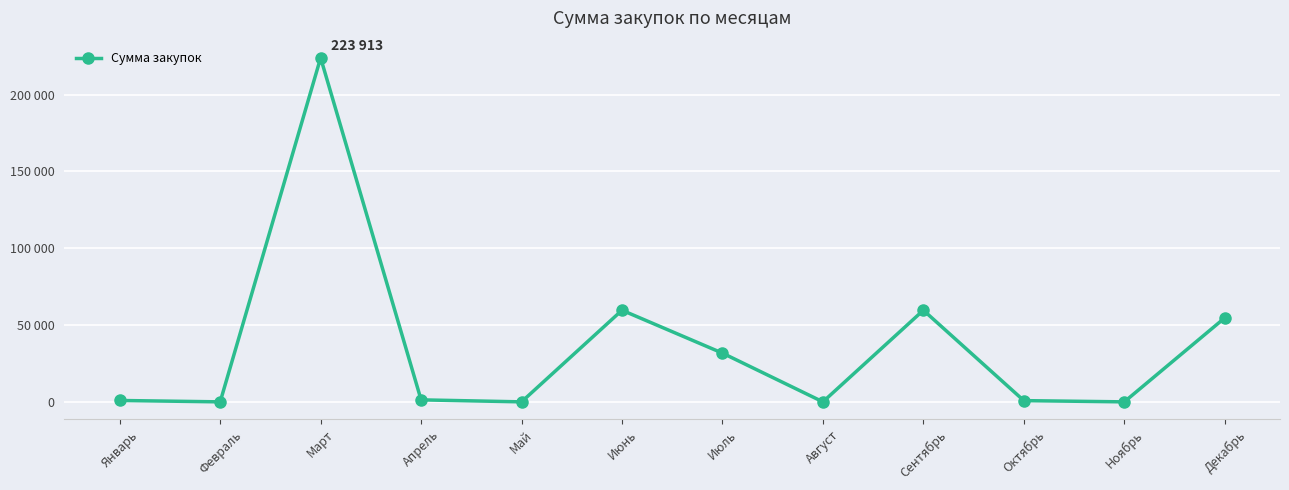

What is the label of the 4th point from the right?

Сентябрь